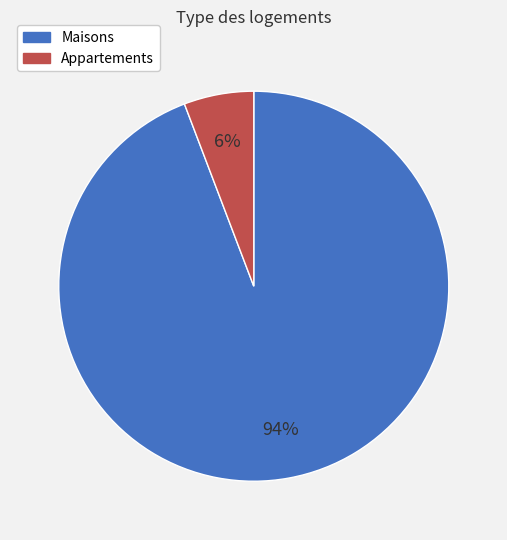

Is there a majority slice in this chart?

Yes